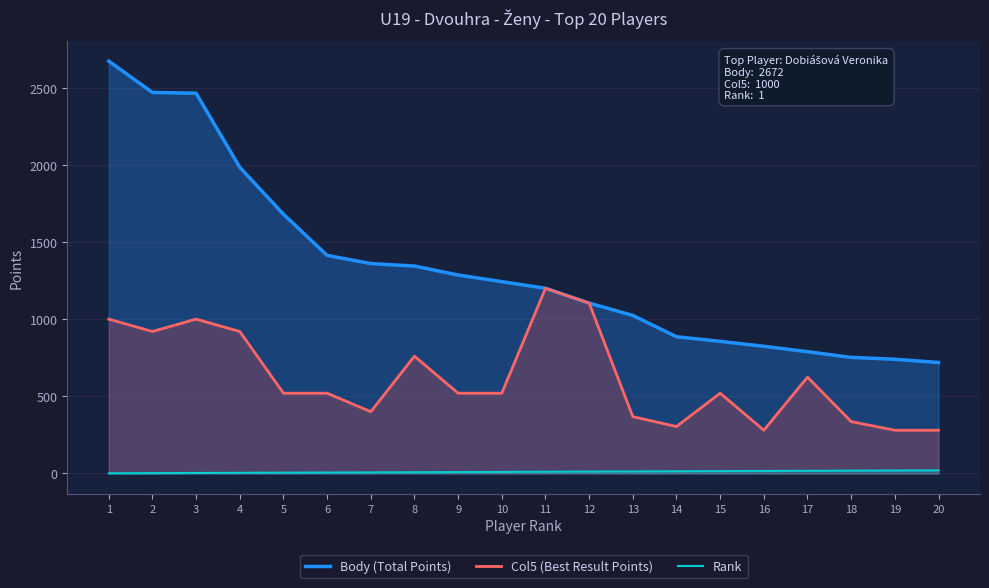

At which category does the chart reach its minimum across all series?

1